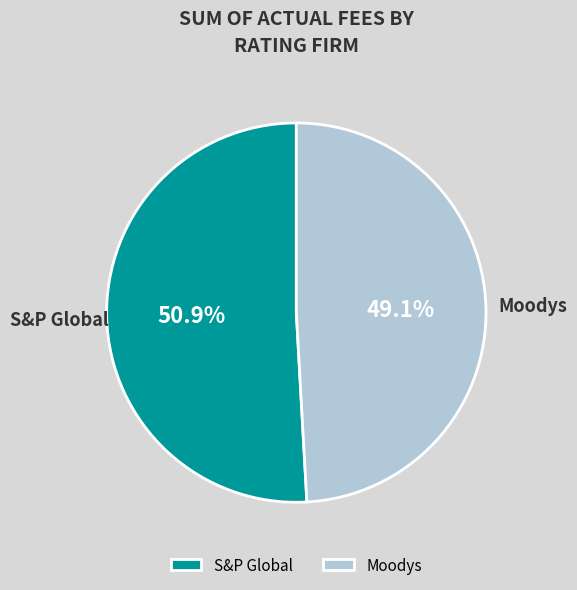

Which has a higher value, S&P Global or Moodys?

S&P Global